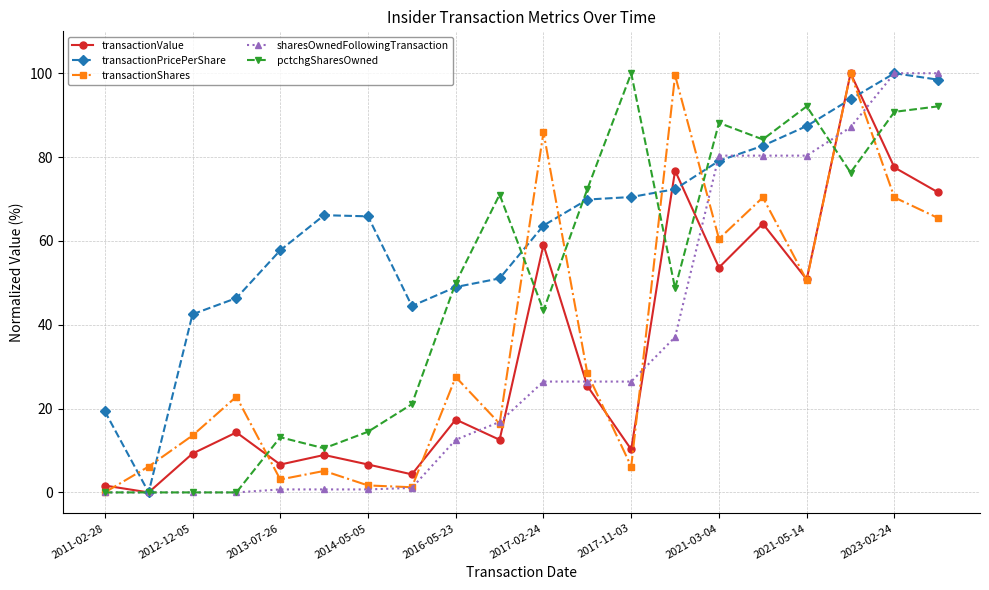

True or false: sharesOwnedFollowingTransaction and pctchgSharesOwned cross at least once.

True